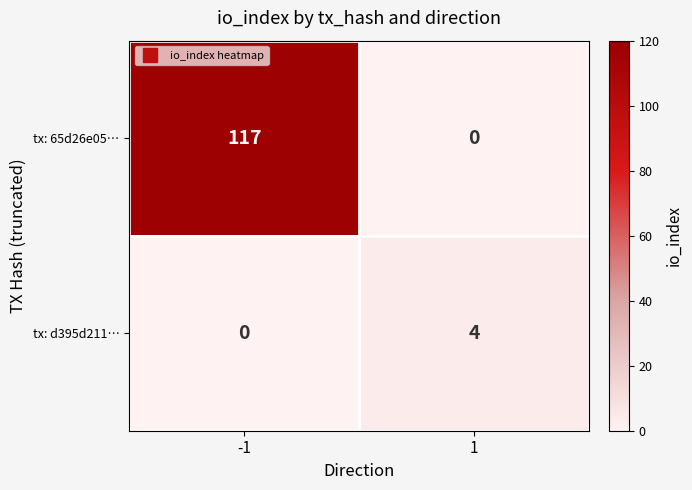

At -1, list the series in order from smallest to largest.

tx: d395d211…, tx: 65d26e05…